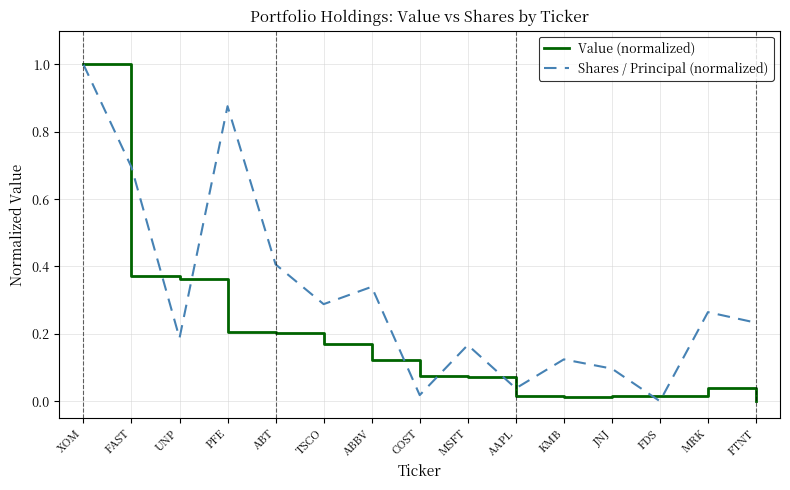

In Value (normalized), how many points are lower than both neighbors (excluding endpoints)?

2